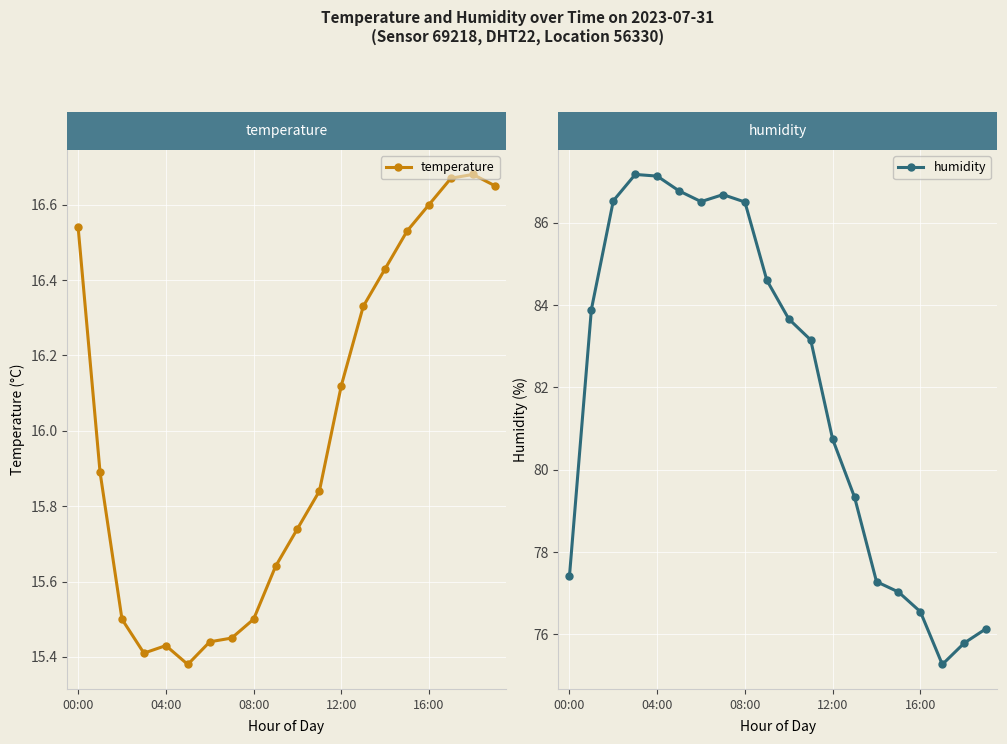

What is the sum of all humidity values?

1638.1